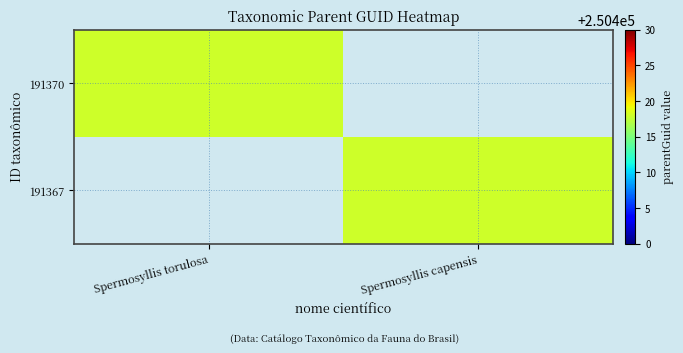

Reading left to right, extract all data points from this chart.

191370: Spermosyllis torulosa=250418	Spermosyllis capensis=0
191367: Spermosyllis torulosa=0	Spermosyllis capensis=250418